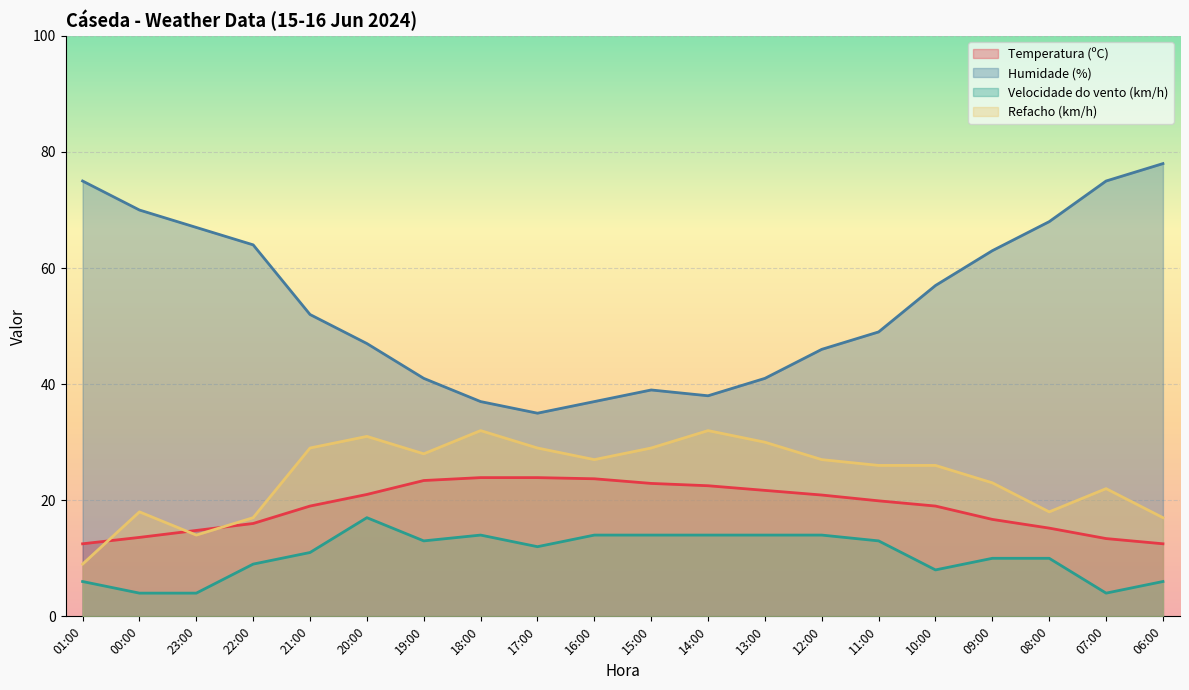

The Refacho (km/h) series shows 29.0 at 17:00. True or false?

True